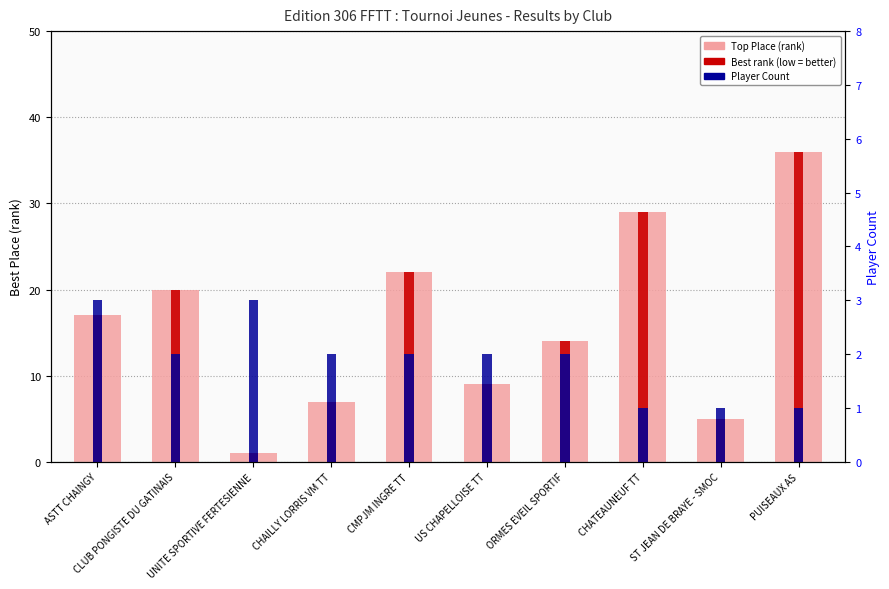

Rank the categories by Top Place (rank) value from lowest to highest.

UNITE SPORTIVE FERTESIENNE, ST JEAN DE BRAYE - SMOC, CHAILLY LORRIS VM TT, US CHAPELLOISE TT, ORMES EVEIL SPORTIF, ASTT CHAINGY, CLUB PONGISTE DU GATINAIS, CMPJM INGRE TT, CHATEAUNEUF TT, PUISEAUX AS